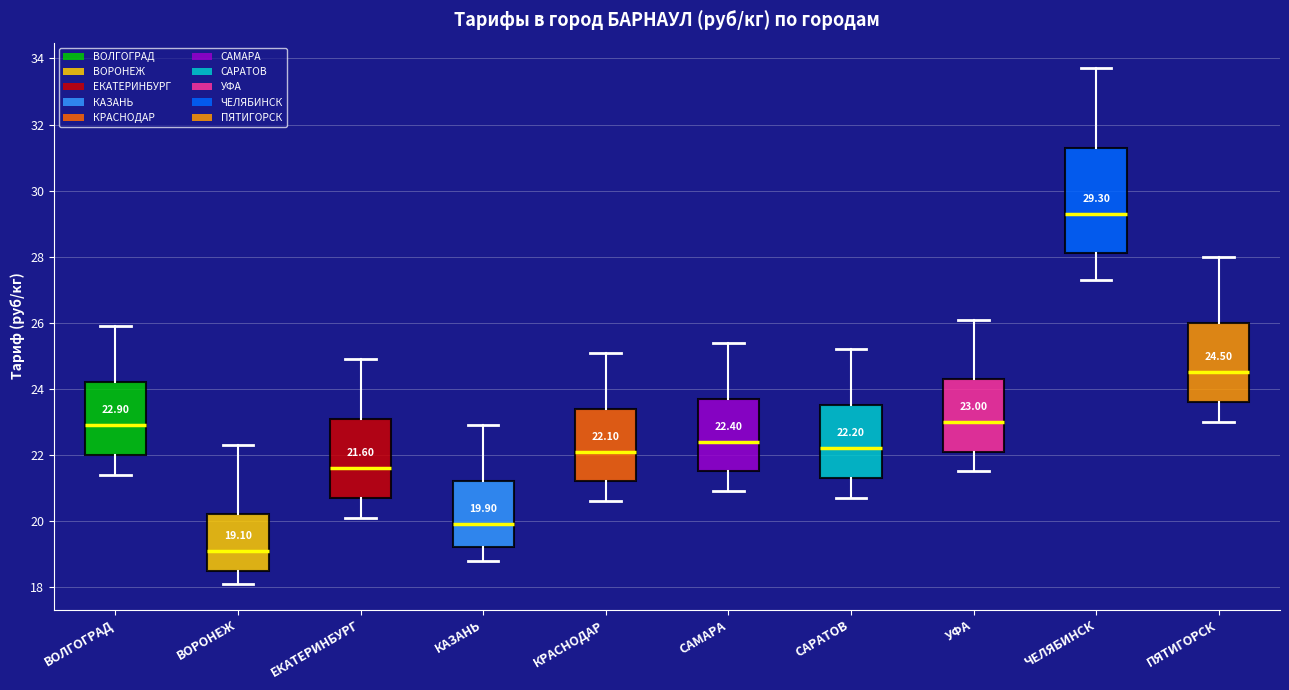

Comparing the boxes themselves (not the whiskers), which one is the tallest?

ЧЕЛЯБИНСК